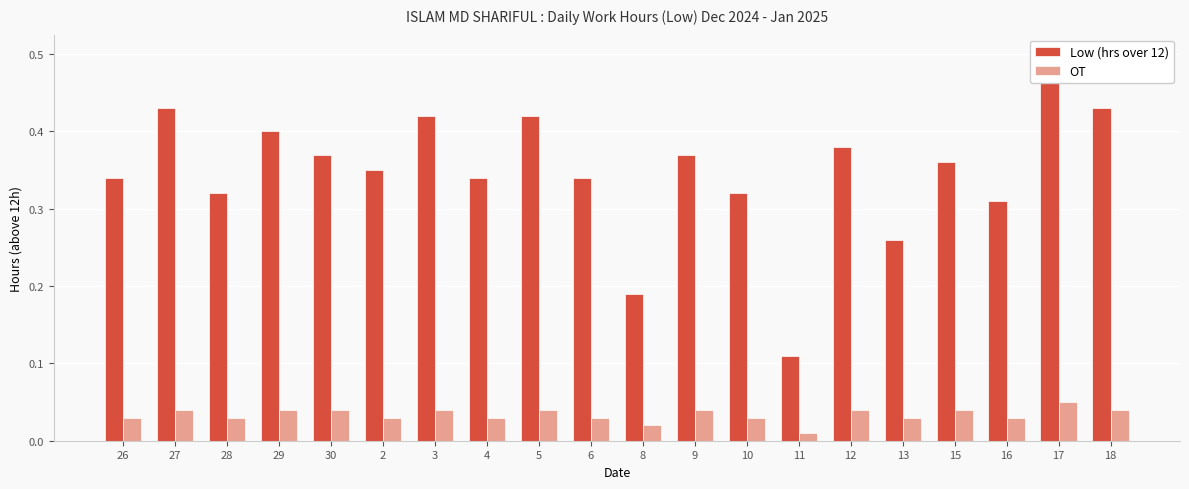

Reading left to right, list all the values displayed in this chart.

Low (hrs over 12): 0.3	0.4	0.3	0.4	0.4	0.3	0.4	0.3	0.4	0.3	0.2	0.4	0.3	0.1	0.4	0.3	0.4	0.3	0.5	0.4
OT: 0.0	0.0	0.0	0.0	0.0	0.0	0.0	0.0	0.0	0.0	0.0	0.0	0.0	0.0	0.0	0.0	0.0	0.0	0.1	0.0